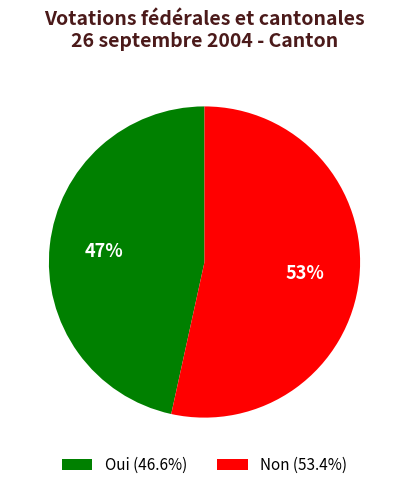

What is the smallest slice in the pie chart?

Oui